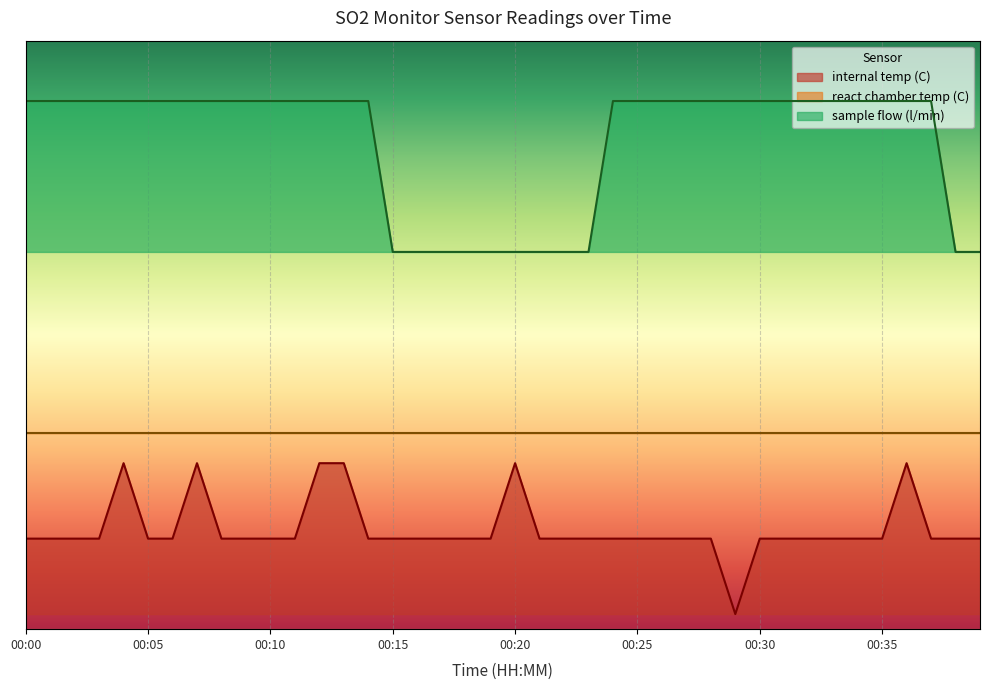

At which label is sample flow (l/min) closest to 2?

00:15